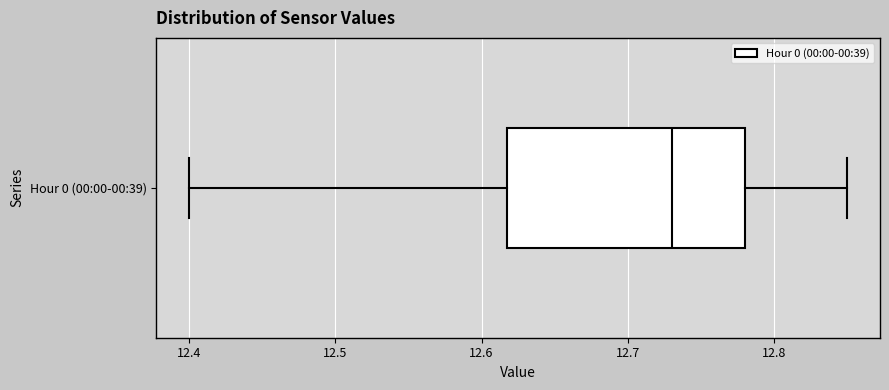

Where does the right whisker of the box for Hour 0 (00:00-00:39) end on the x-axis? The values are not printed on the chart, so give them approximately, as read against the axis.

12.85